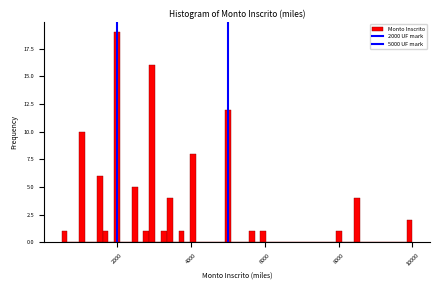

Around what value on the x-axis is the tallest bar? Give the approximate position of its centre, as read against the axis.

2000